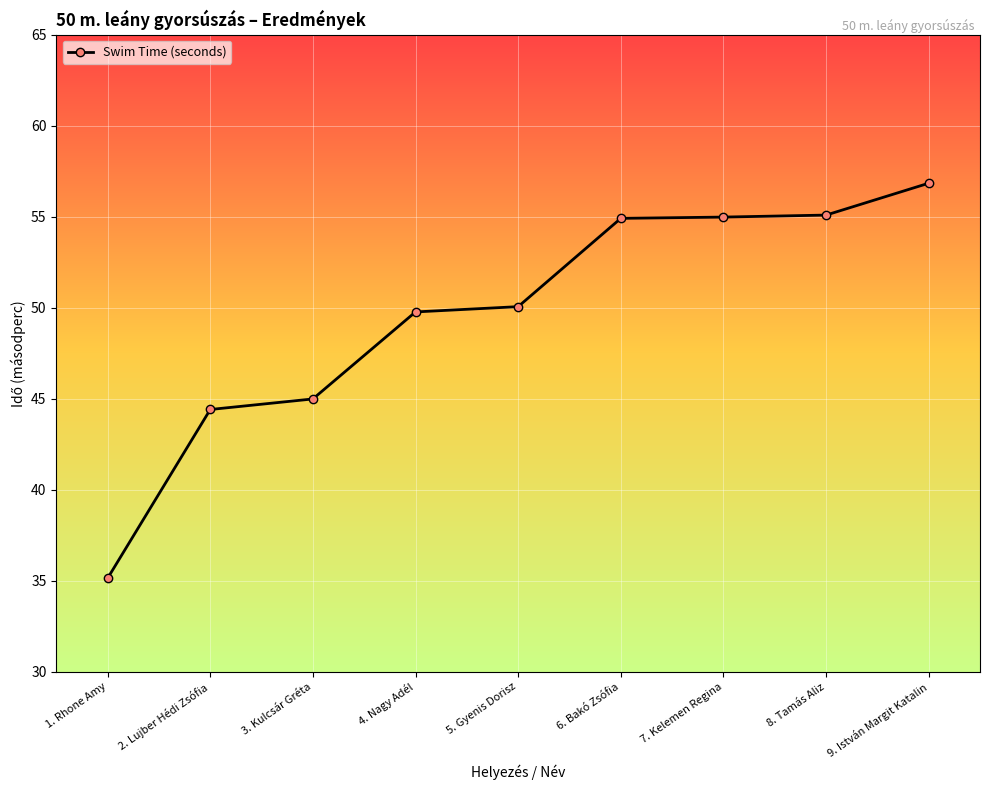

What is the minimum value shown in the chart?

35.1